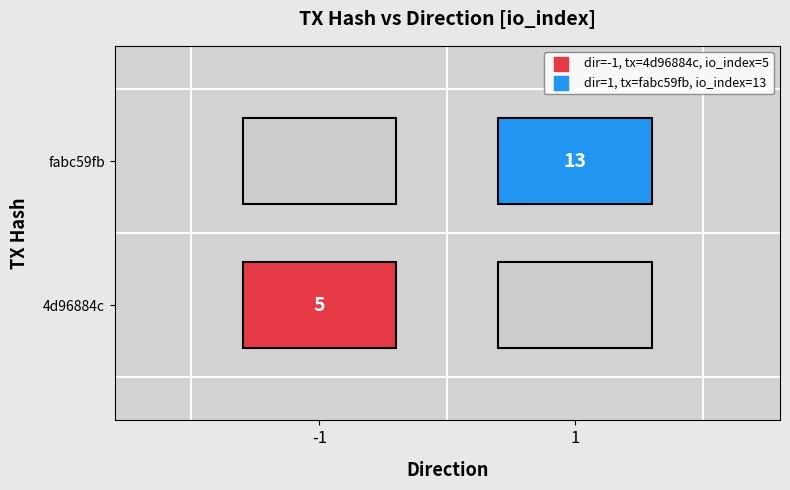

Reading right to left, extract all data points from this chart.

4d96884c: 5	-1
fabc59fb: 13	1